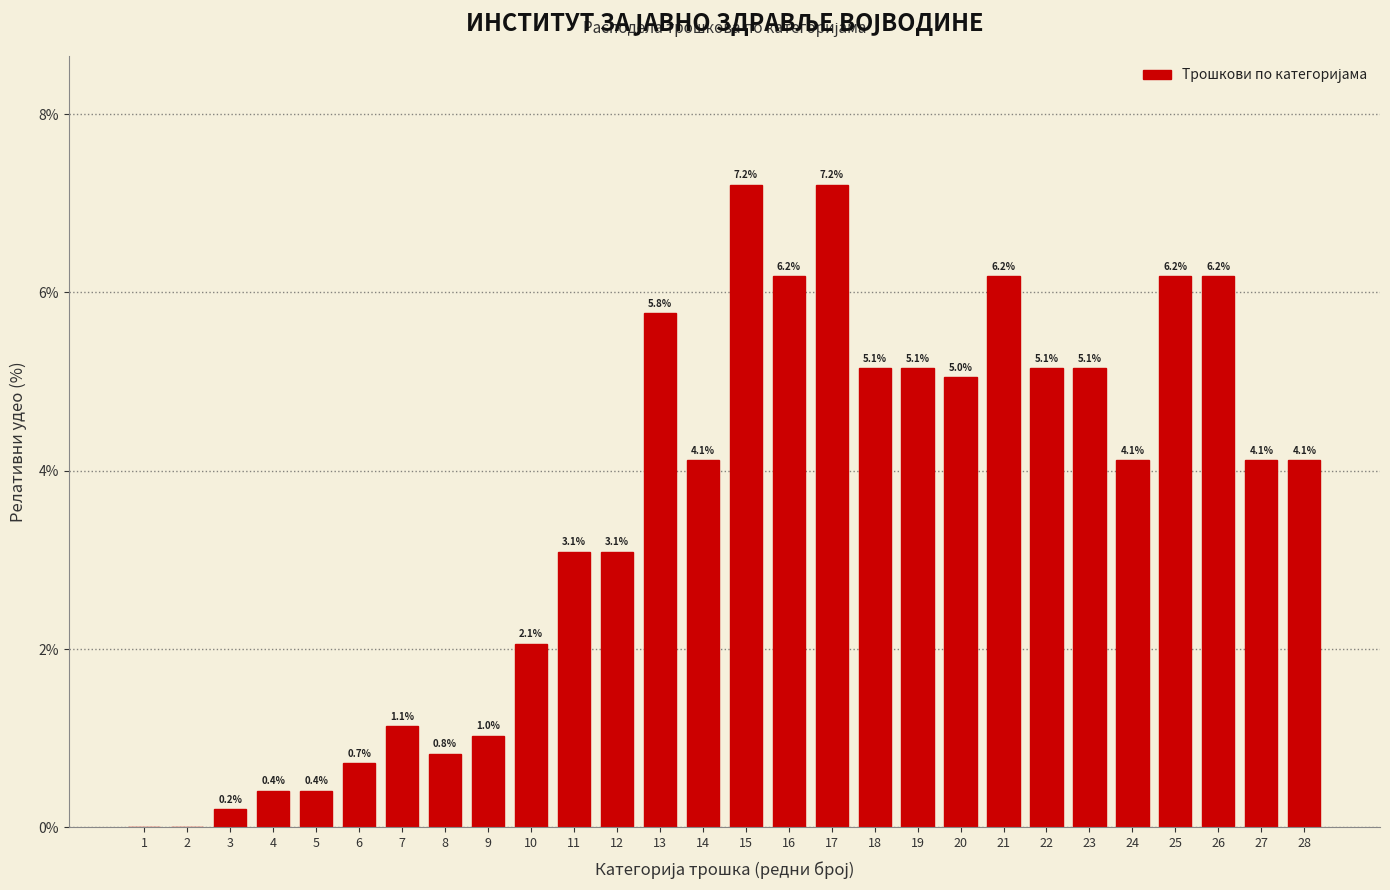

Reading left to right, extract all data points from this chart.

1=0.0	2=0.0	3=0.2	4=0.4	5=0.4	6=0.7	7=1.1	8=0.8	9=1.0	10=2.1	11=3.1	12=3.1	13=5.8	14=4.1	15=7.2	16=6.2	17=7.2	18=5.1	19=5.1	20=5.0	21=6.2	22=5.1	23=5.1	24=4.1	25=6.2	26=6.2	27=4.1	28=4.1